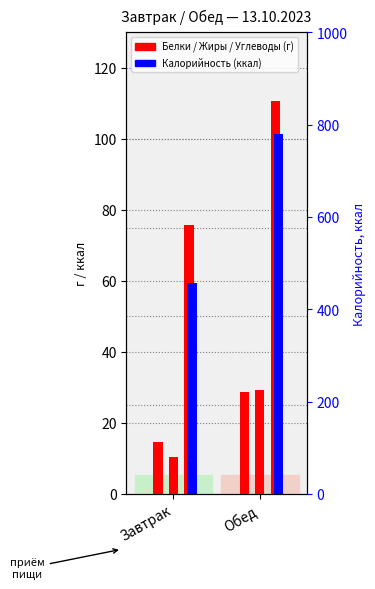

The value of Жиры at Завтрак is 3.8. True or false?

False